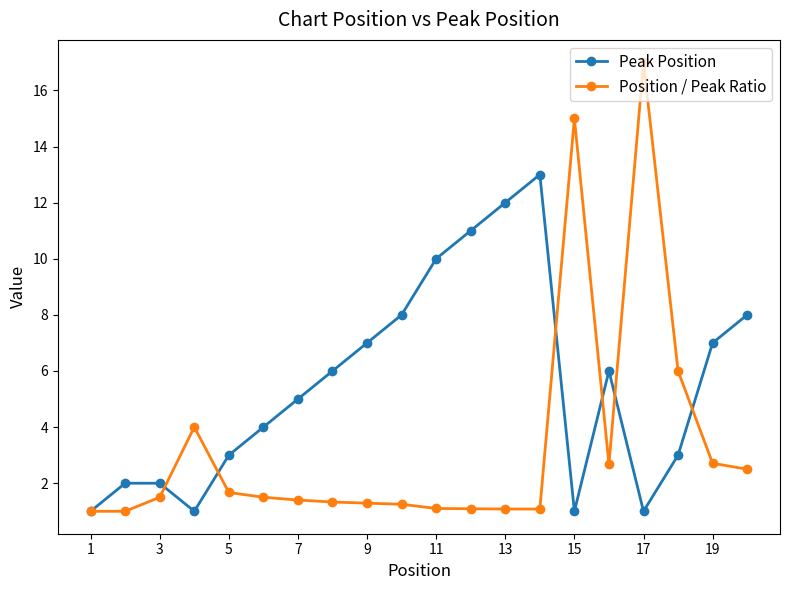

Which series has the largest range (max minus min)?

Position / Peak Ratio